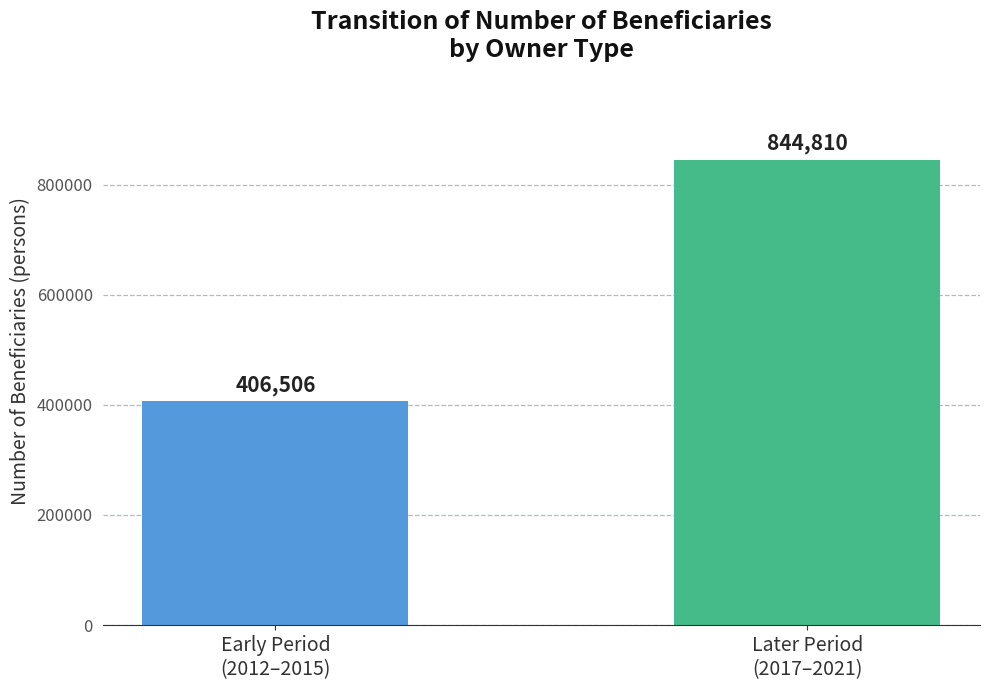

What is the difference between the values at Early Period
(2012–2015) and Later Period
(2017–2021)?

438304.2